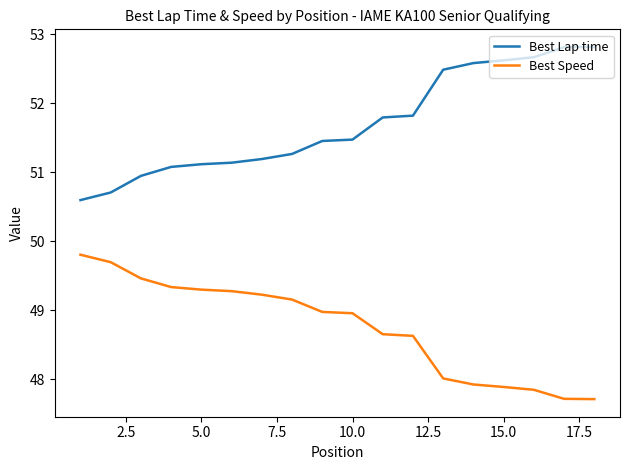

What is the sum of all Best Lap time values?

930.6